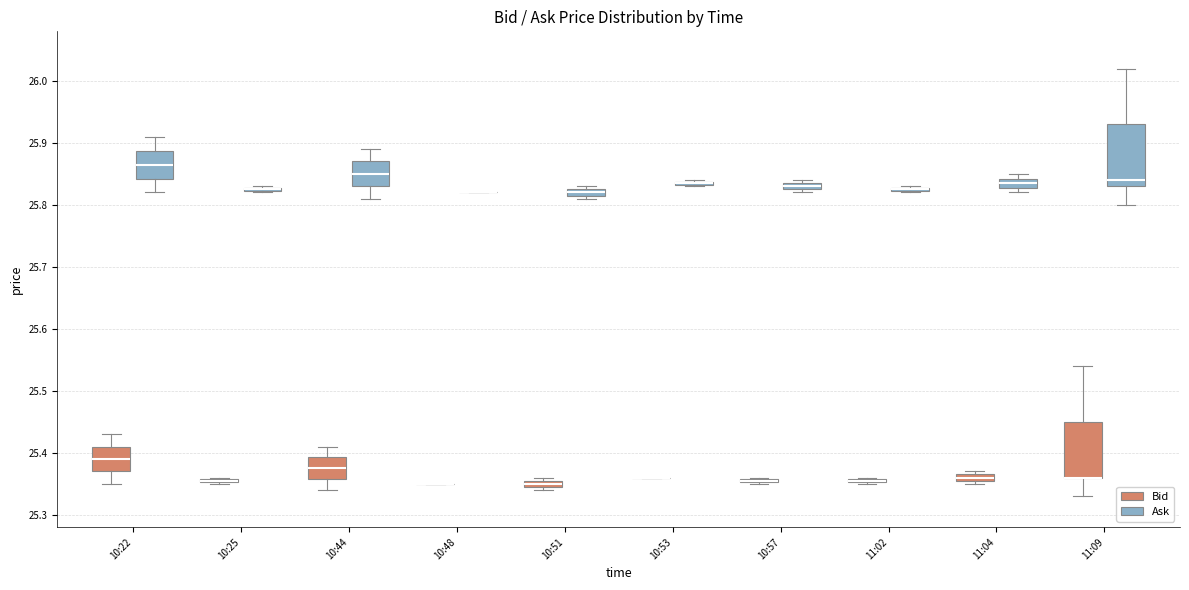

Where does the lower whisker of the box for 10:22 (Bid) end on the y-axis? The values are not printed on the chart, so give them approximately, as read against the axis.

25.35